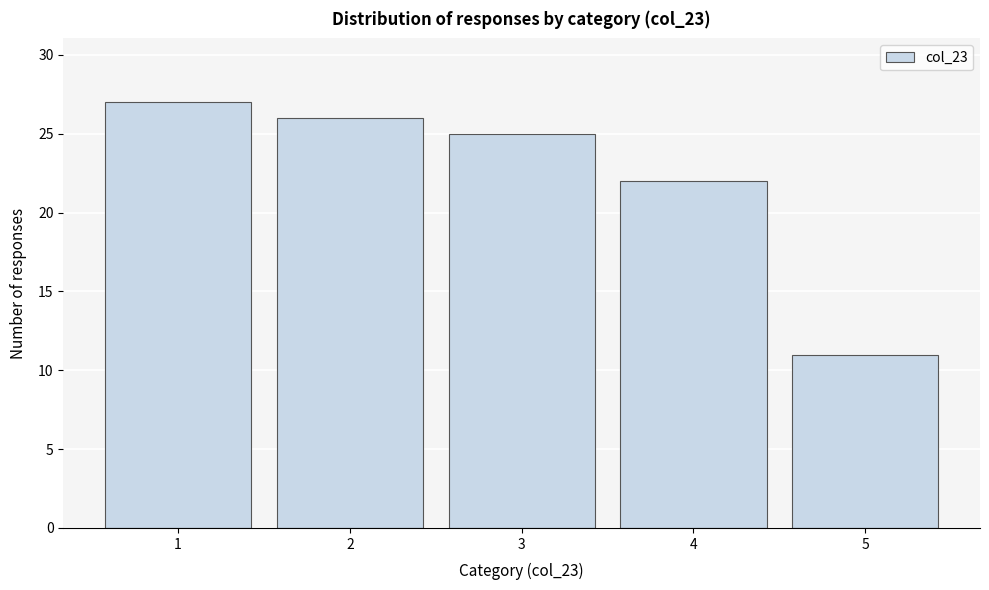

Reading left to right, list every bar in this chart as the range it spans on the x-axis followed by its height. The values are not printed on the chart, so give them approximately, as read against the axis.

0.5 to 1.5: 27
1.5 to 2.5: 26
2.5 to 3.5: 25
3.5 to 4.5: 22
4.5 to 5.5: 11